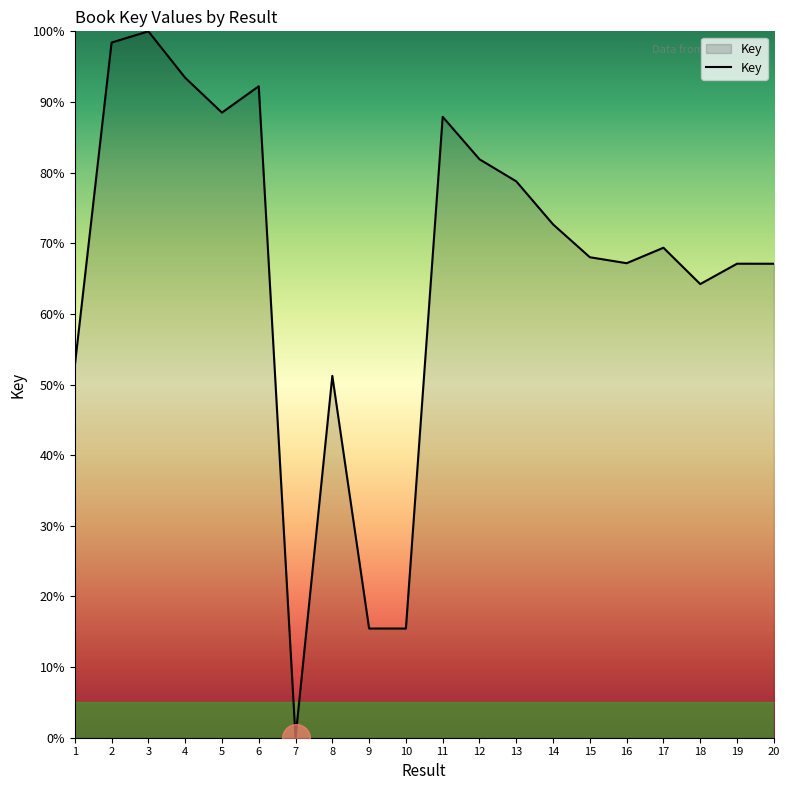

What is the change in value from 3 to 16?

-32.8